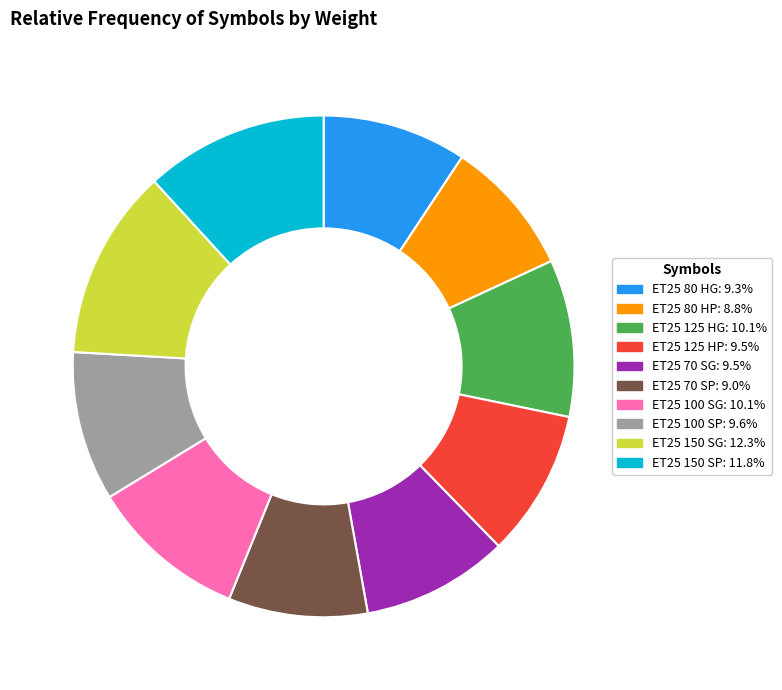

Is it true that ET25 100 SP is 23% of the pie?

False